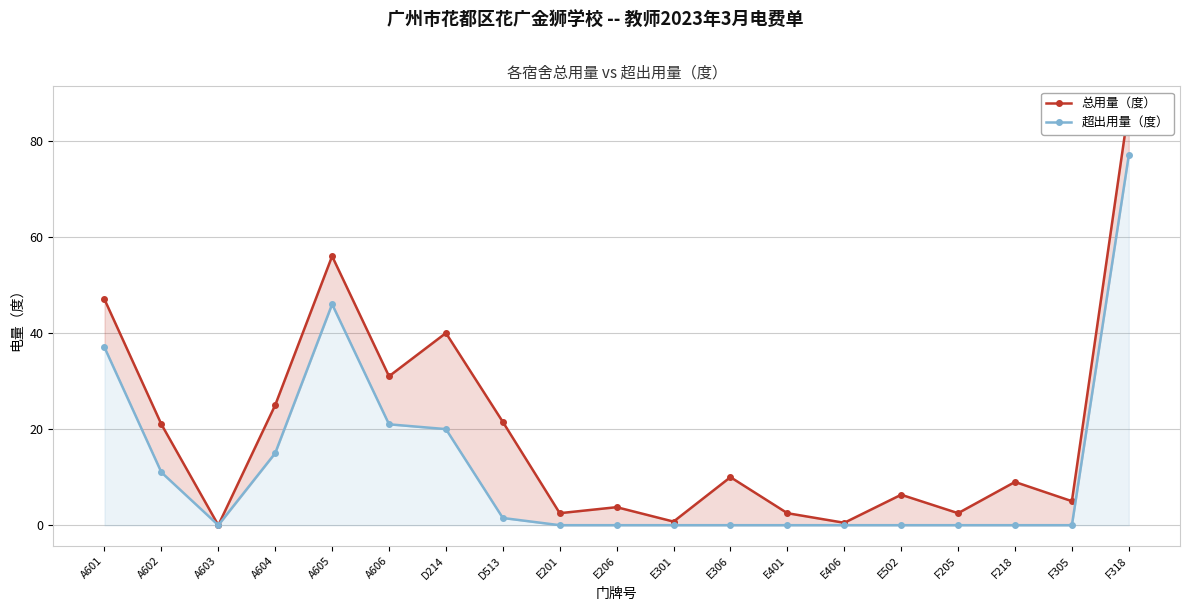

True or false: 总用量（度） and 超出用量（度） cross at least once.

False